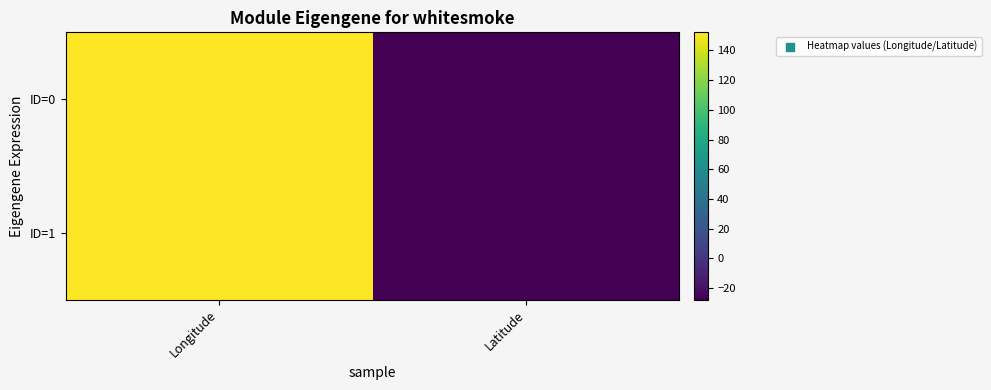

How many series are shown in this chart?

2